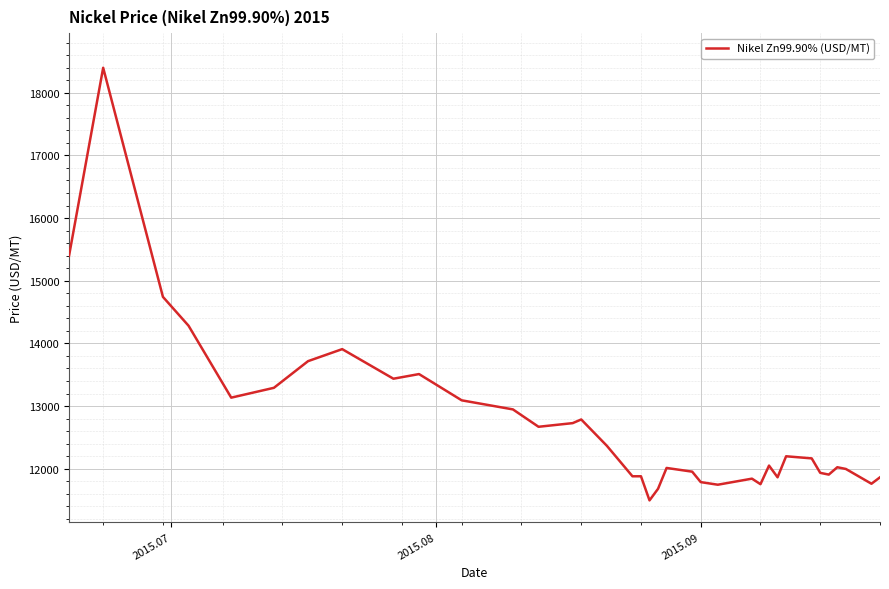

What is the difference between the maximum and minimum values?

6903.2